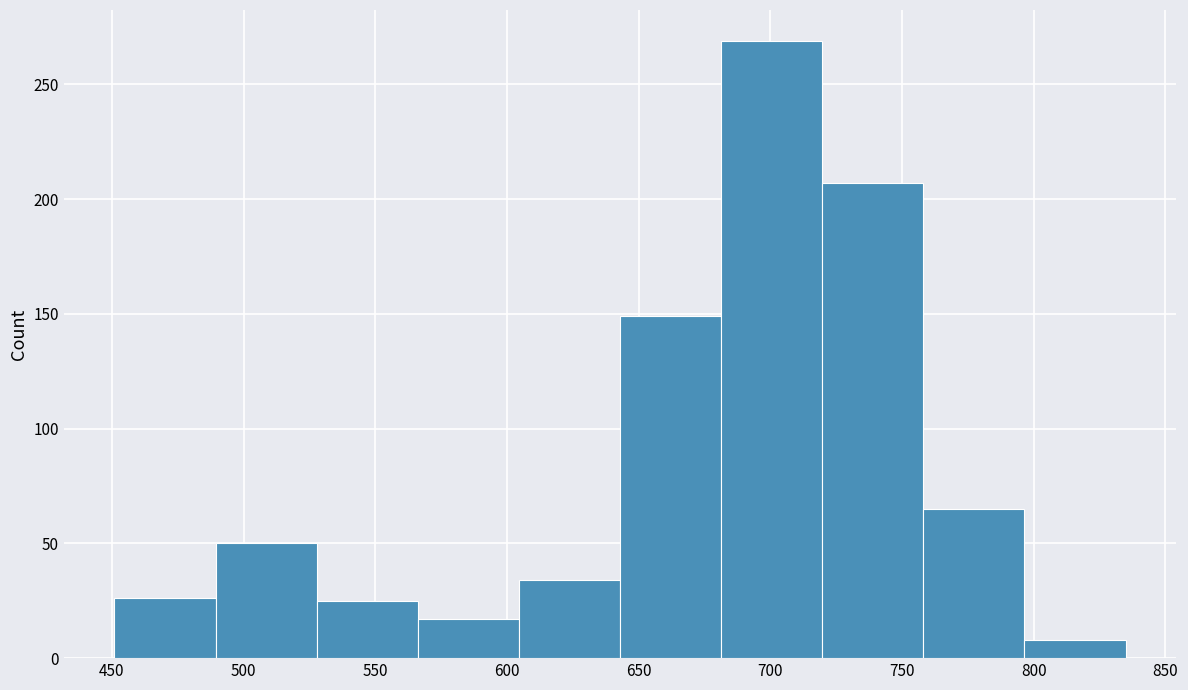

Over which range of the x-axis is the bar tallest?

680 to 720